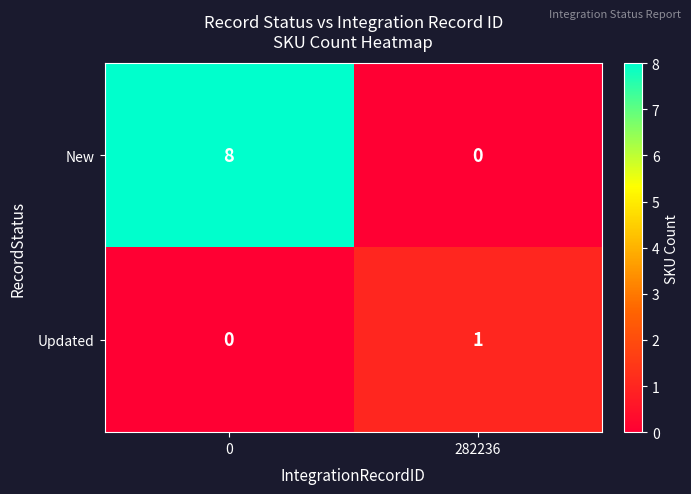

Which series has the largest range (max minus min)?

New